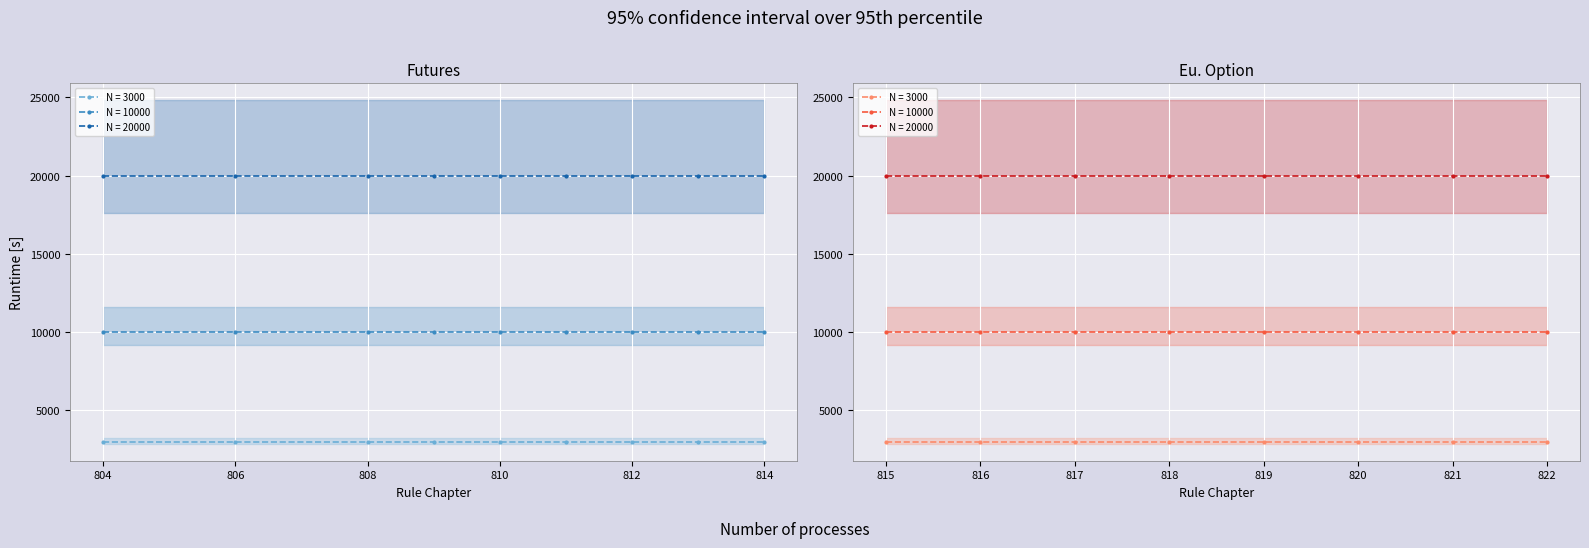

True or false: Spot-Month Limit and Single Month Limit cross at least once.

False